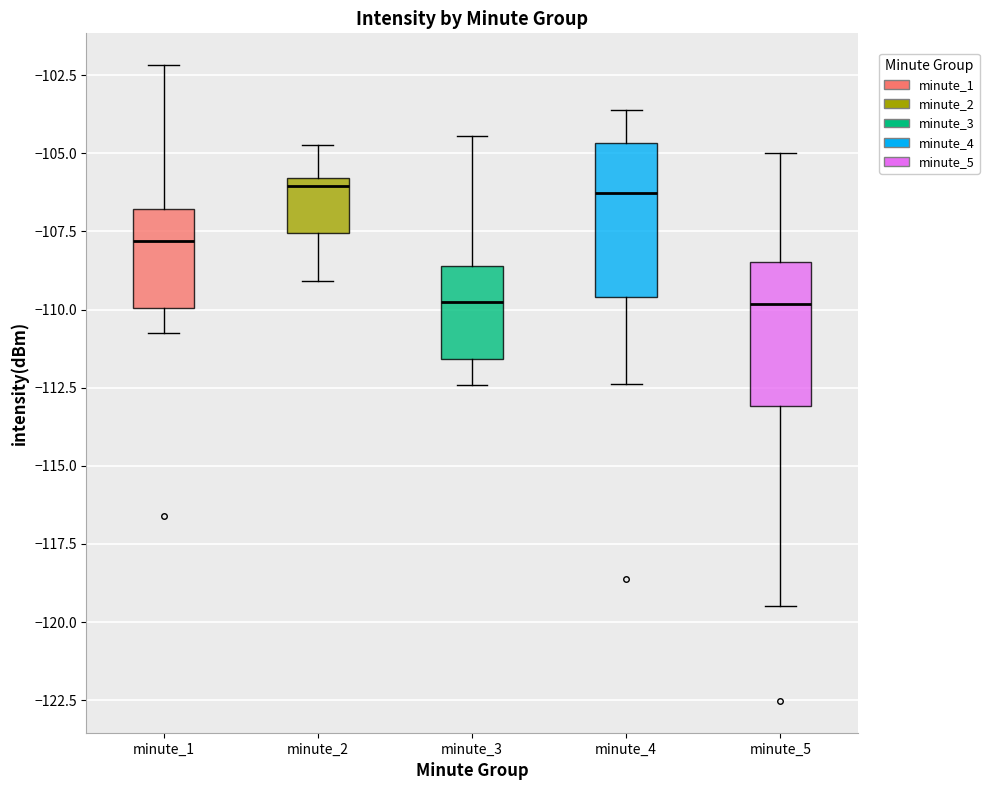

Reading left to right, read every box against the y-axis: the position of its median line, the range the box covers, and the ends of its whiskers. The values are not printed on the chart, so give them approximately, as read against the axis.

minute_1: median -108.0, box -110.0 to -107.0, whiskers -111.0 to -102.0
minute_2: median -106.0 (just below the box's upper edge), box -107.5 to -106.0, whiskers -109.0 to -104.5
minute_3: median -110.0, box -111.5 to -108.5, whiskers -112.5 to -104.5
minute_4: median -106.5, box -109.5 to -104.5, whiskers -112.5 to -103.5
minute_5: median -110.0, box -113.0 to -108.5, whiskers -119.5 to -105.0